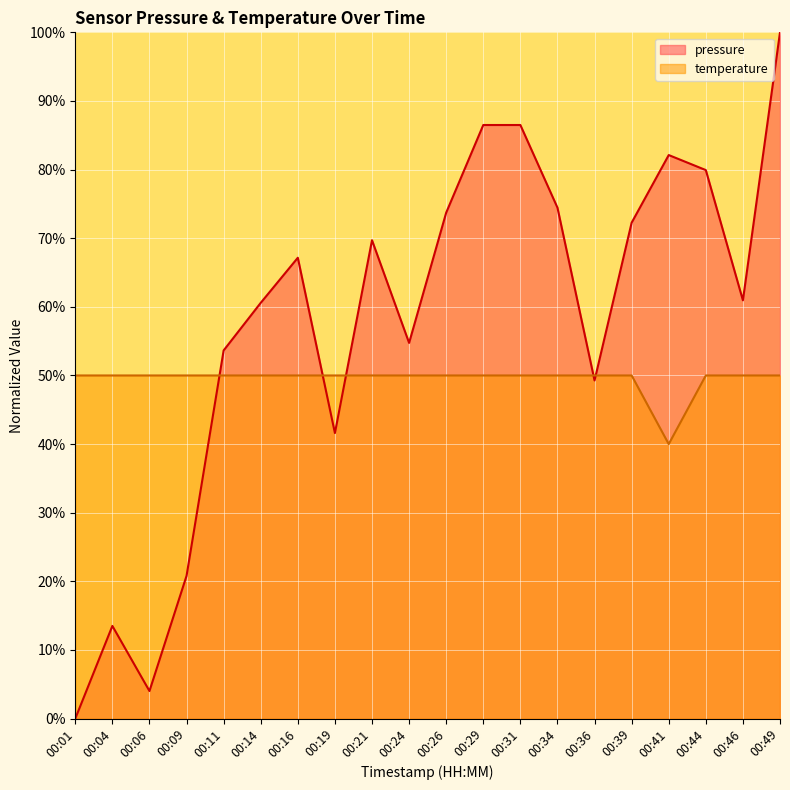

Reading right to left, transcribe all the data shown in this chart.

pressure: 100.0	60.9	79.9	82.1	72.3	49.3	74.5	86.5	86.5	73.7	54.7	69.7	41.6	67.2	60.6	53.6	20.8	4.0	13.5	0.0
temperature: 50.0	50.0	50.0	40.0	50.0	50.0	50.0	50.0	50.0	50.0	50.0	50.0	50.0	50.0	50.0	50.0	50.0	50.0	50.0	50.0